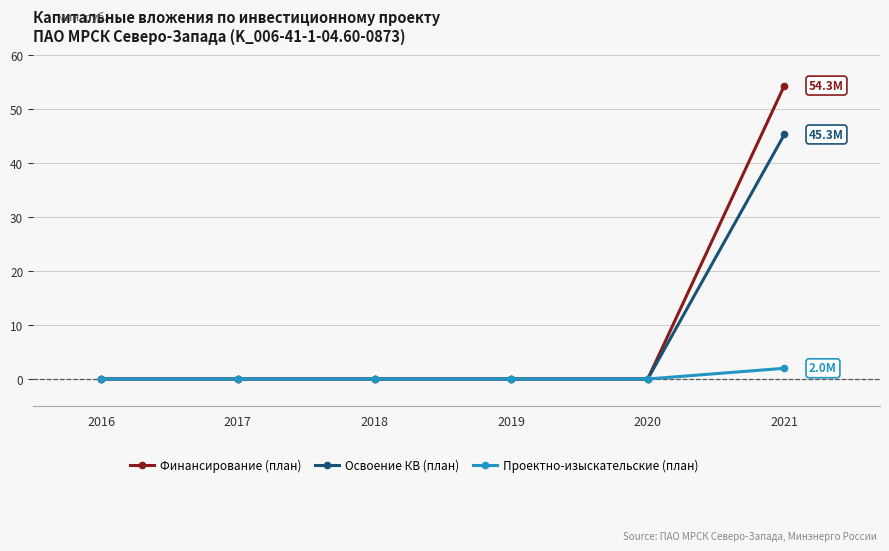

Does the chart display data point markers on the line(s)?

Yes